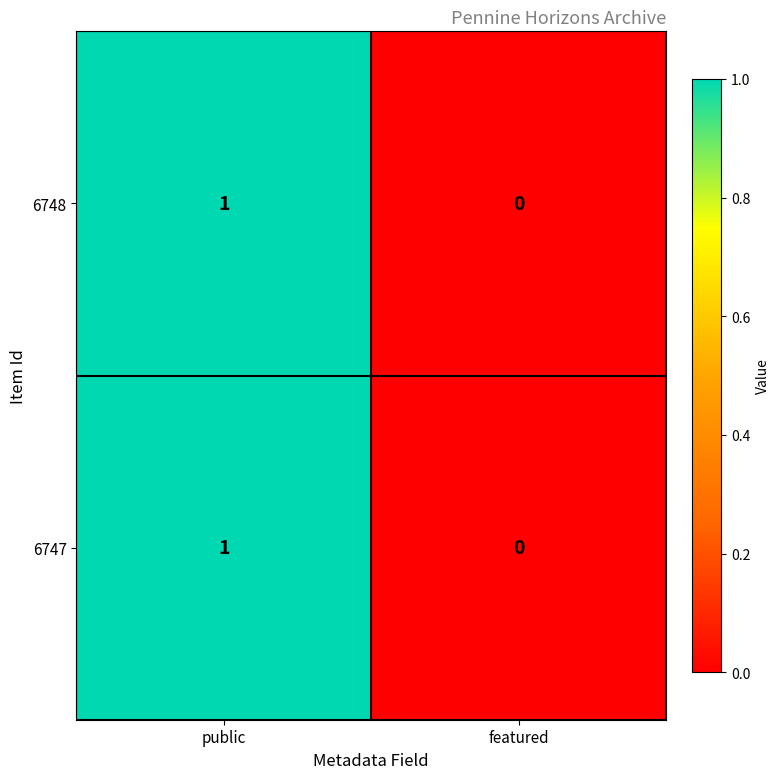

At which category is the sum across all series the highest?

public